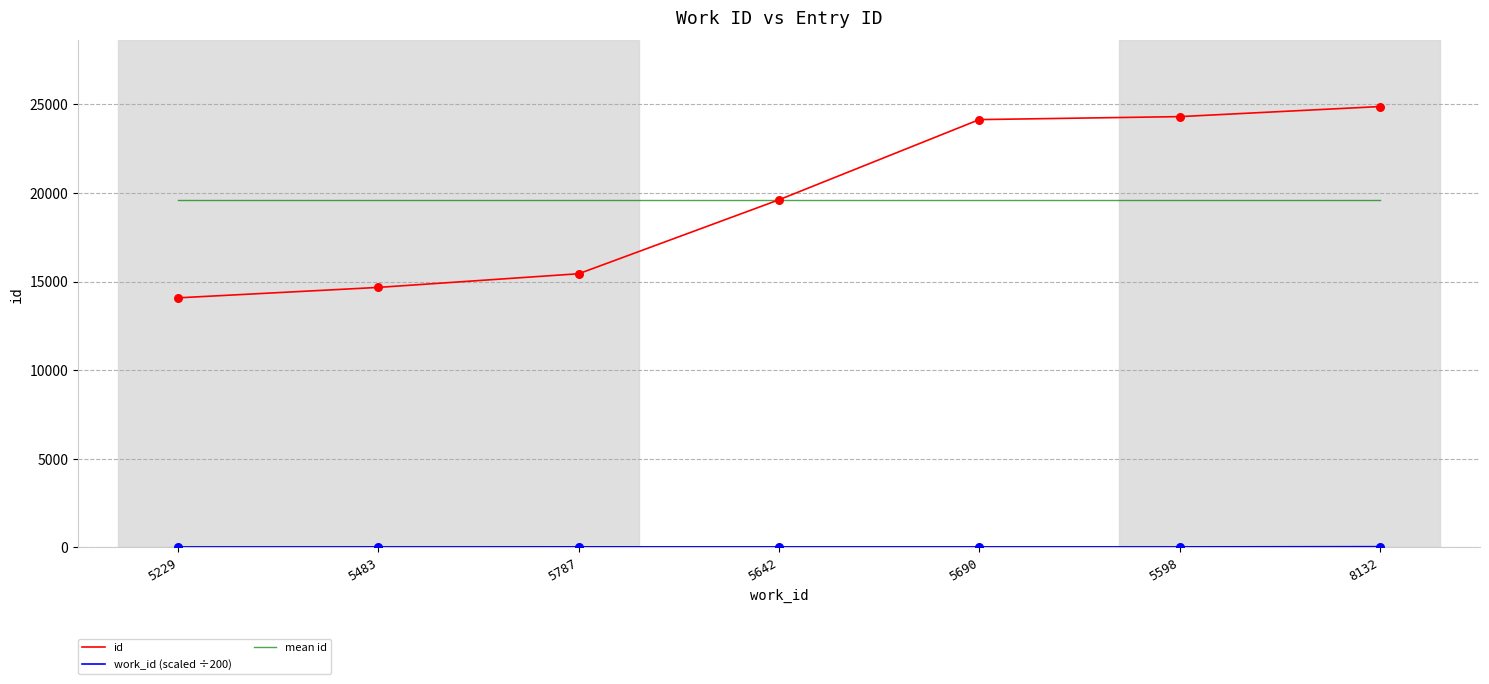

Between 5483 and 5690, which series saw the biggest shift?

id